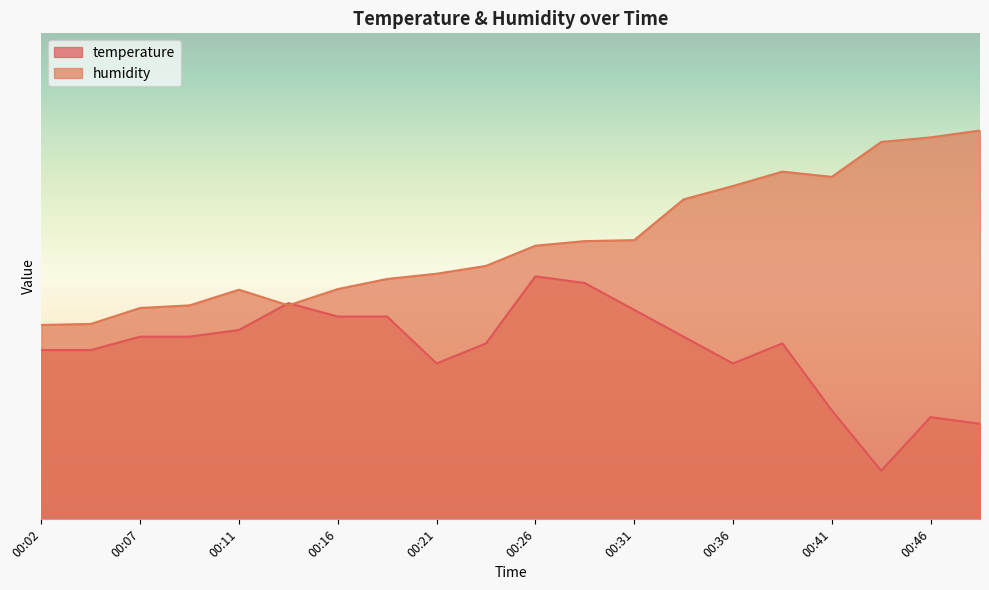

What is the sum of all temperature values?

700.7